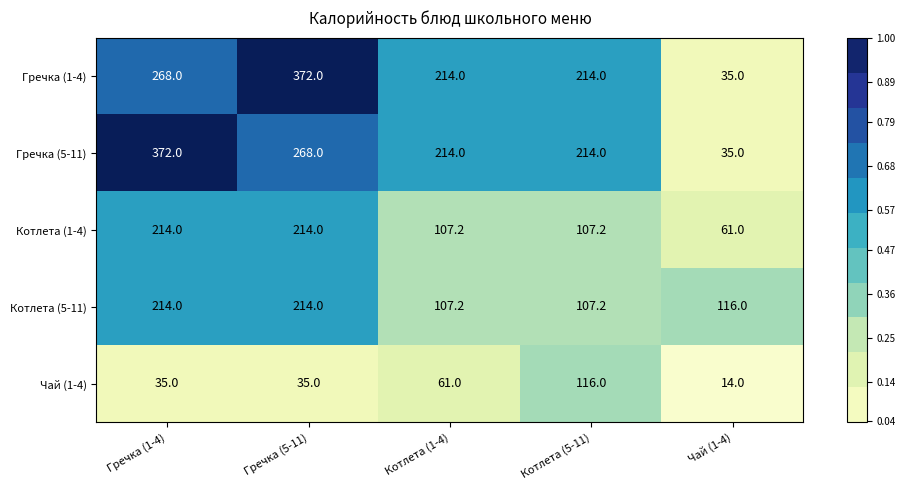

Where does the Котлета (1-4) series first go above 107?

Гречка (1-4)